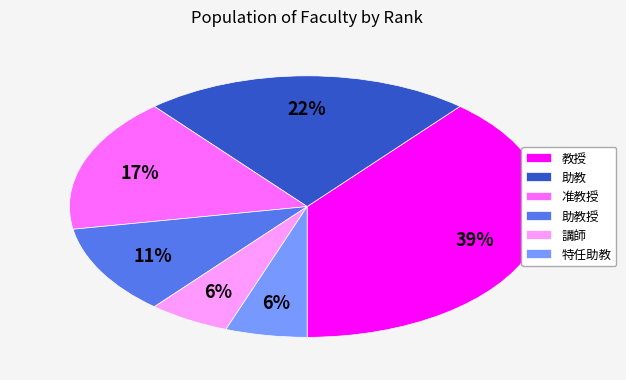

Is there any slice that represents more than half of the pie?

No